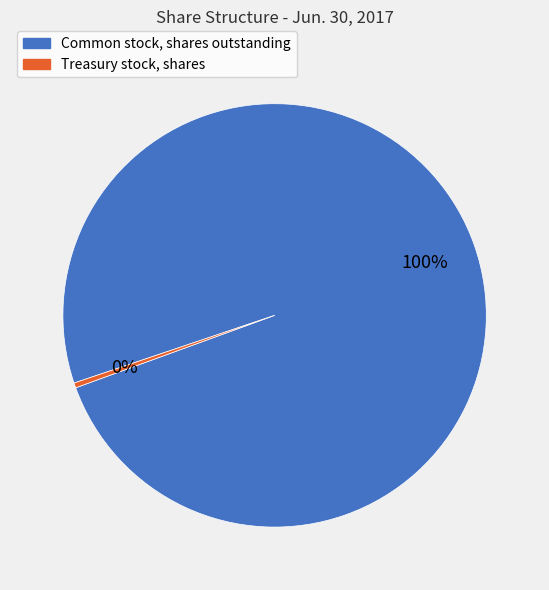

The Common stock, shares outstanding slice represents 92% of the pie. True or false?

False